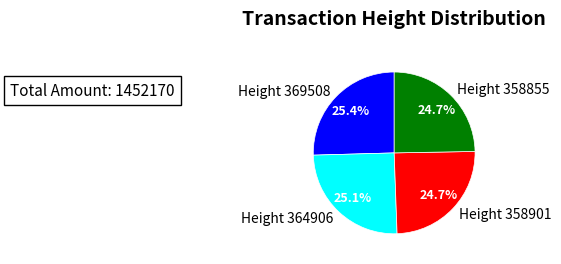

Count the number of slices in the pie.

4